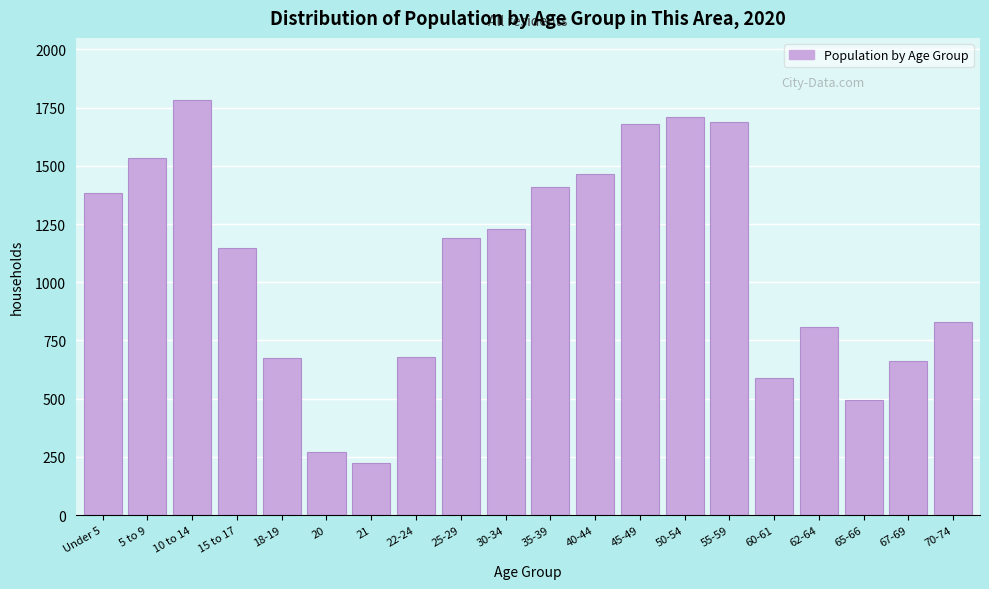

Is it true that the value at 40-44 is 1466?

True